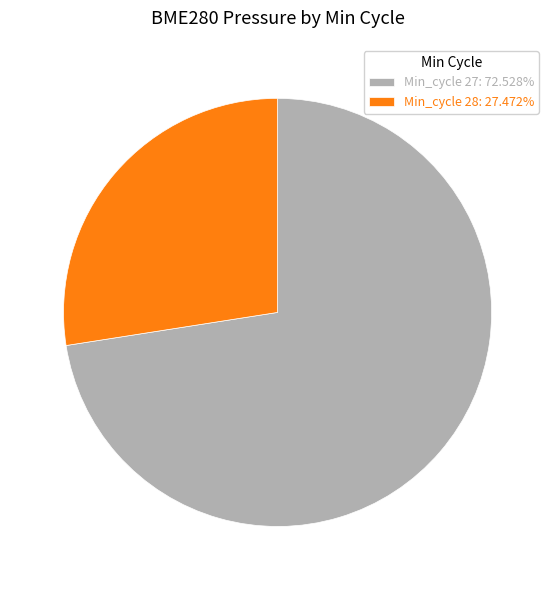

What is the ratio of the value at Min_cycle 28: 27.472% to the value at Min_cycle 27: 72.528%?

0.4